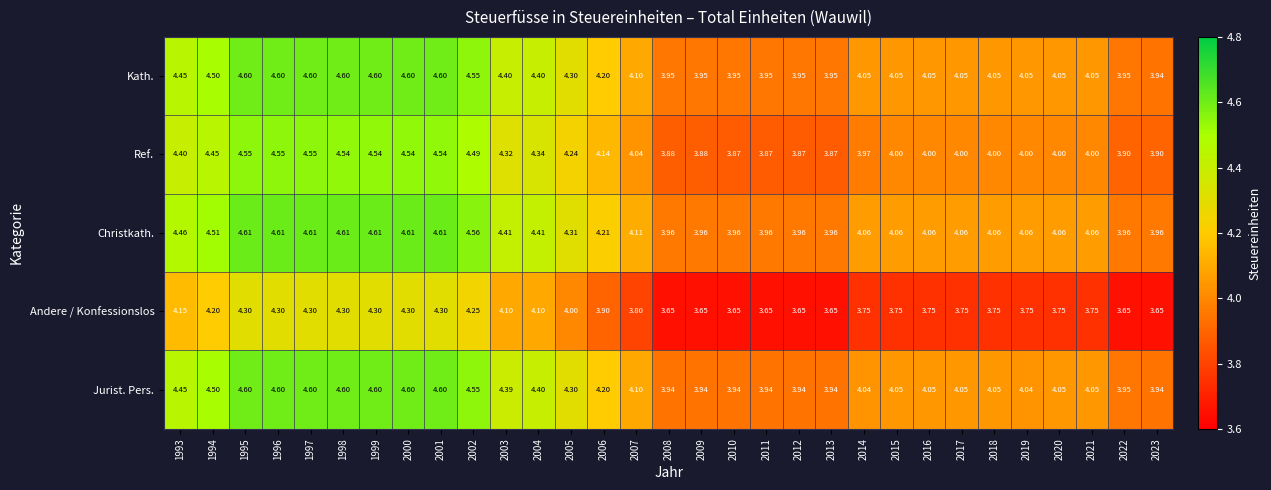

Rank the series at 2009 from lowest to highest value.

Andere / Konfessionslos, Ref., Jurist. Pers., Kath., Christkath.